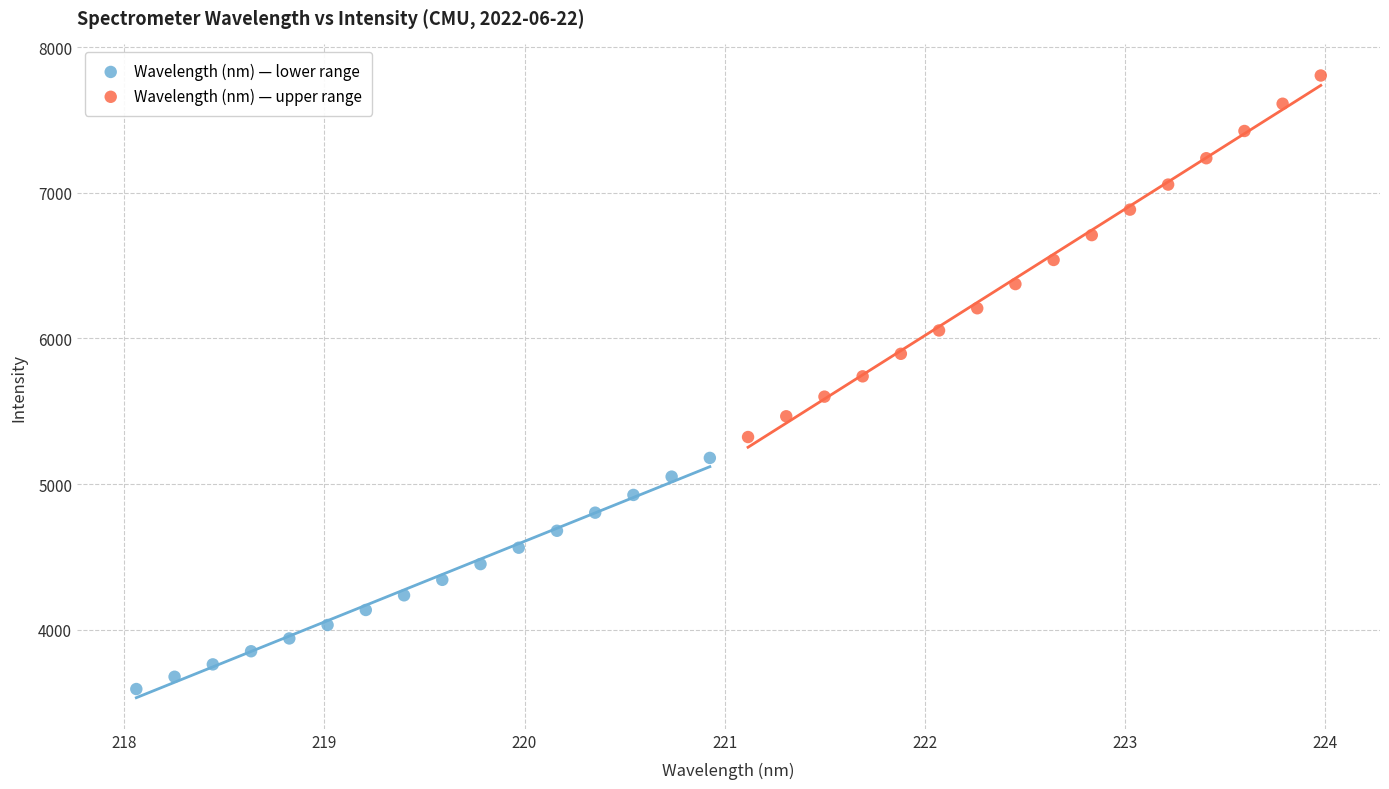

Which series contains the highest Y value?

Wavelength (nm) — upper range